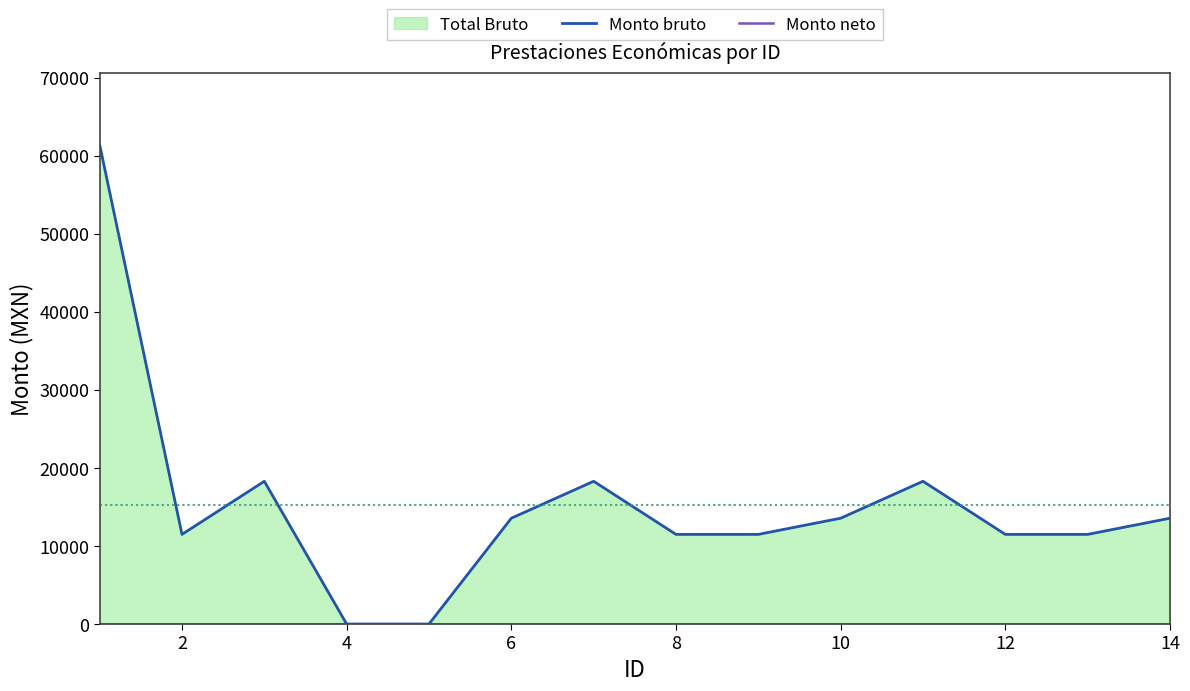

How many lines are shown in the chart?

2